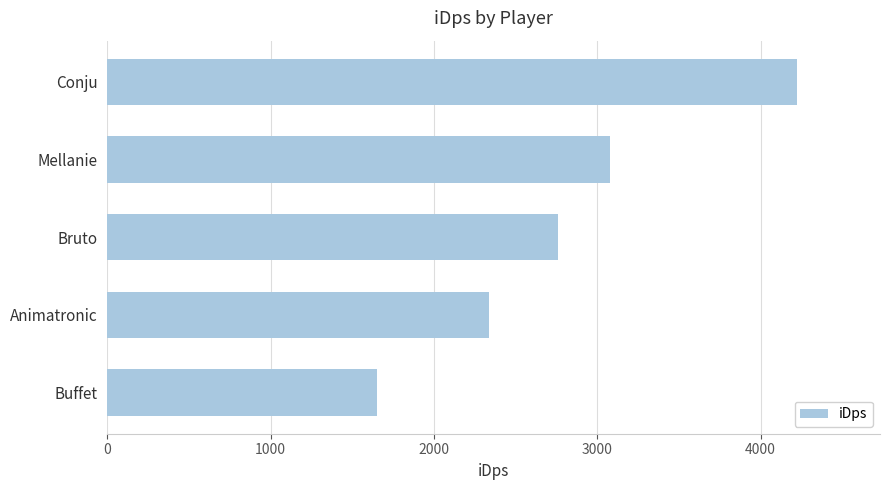

What is the sum of the values at Conju and Buffet?

5876.7